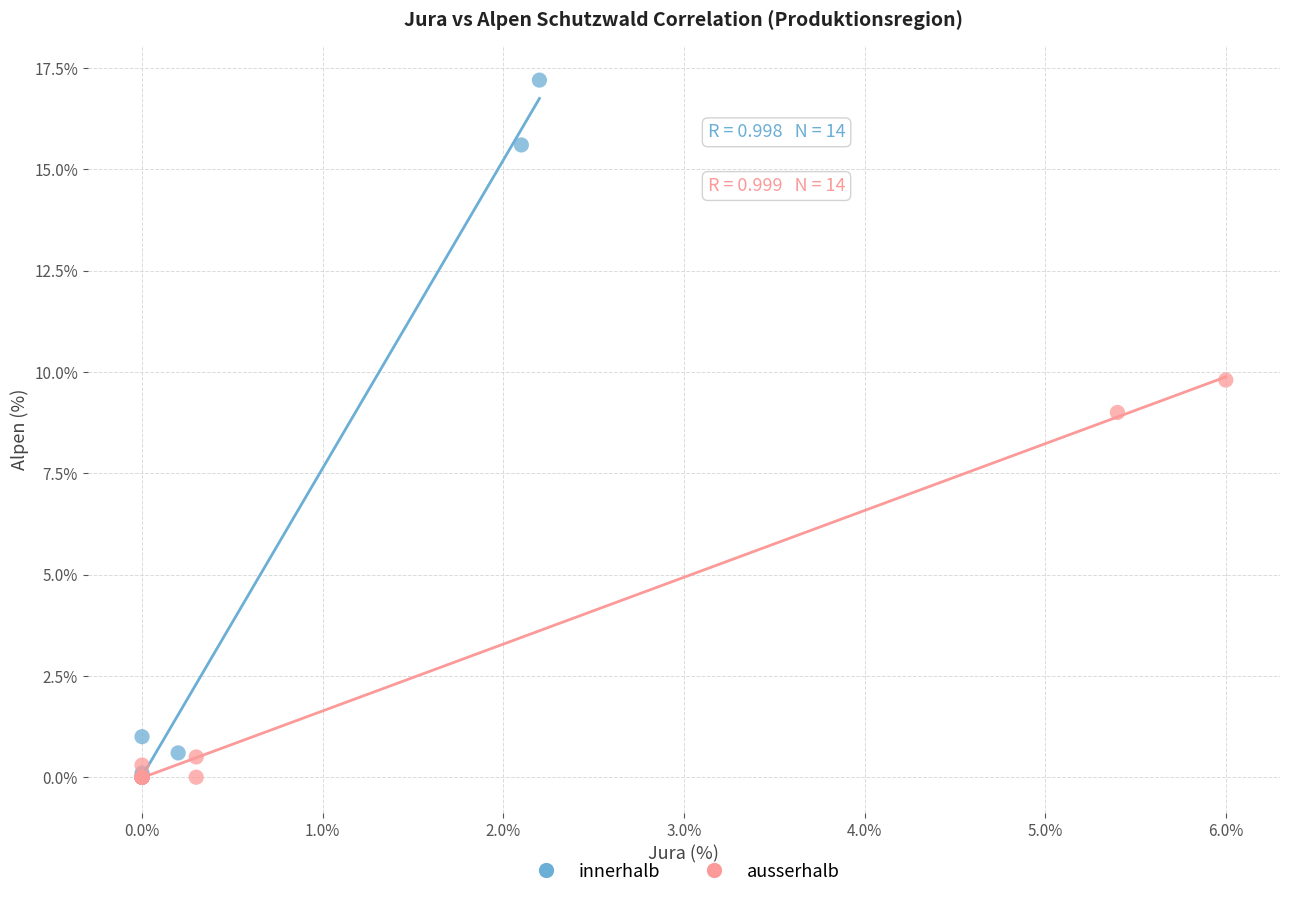

Which series has the largest Y range (max minus min)?

innerhalb